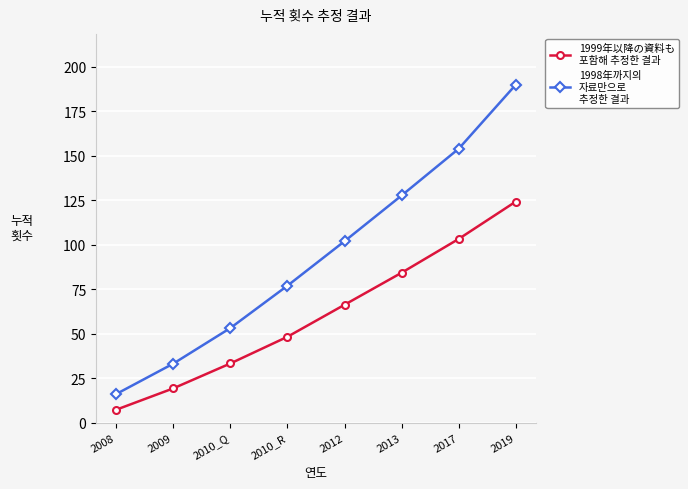

What is the difference between the highest and lowest values at 2012?

35.7